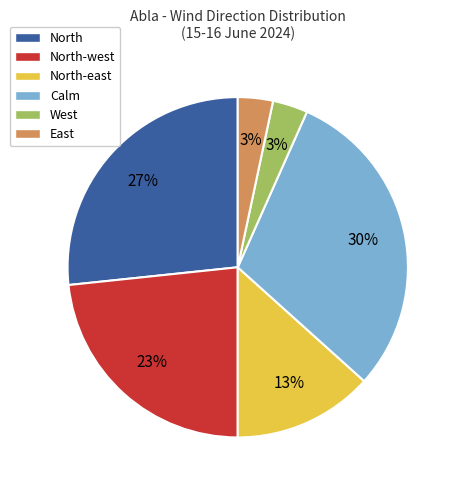

To the nearest percent, what is the average slice percentage?

17%